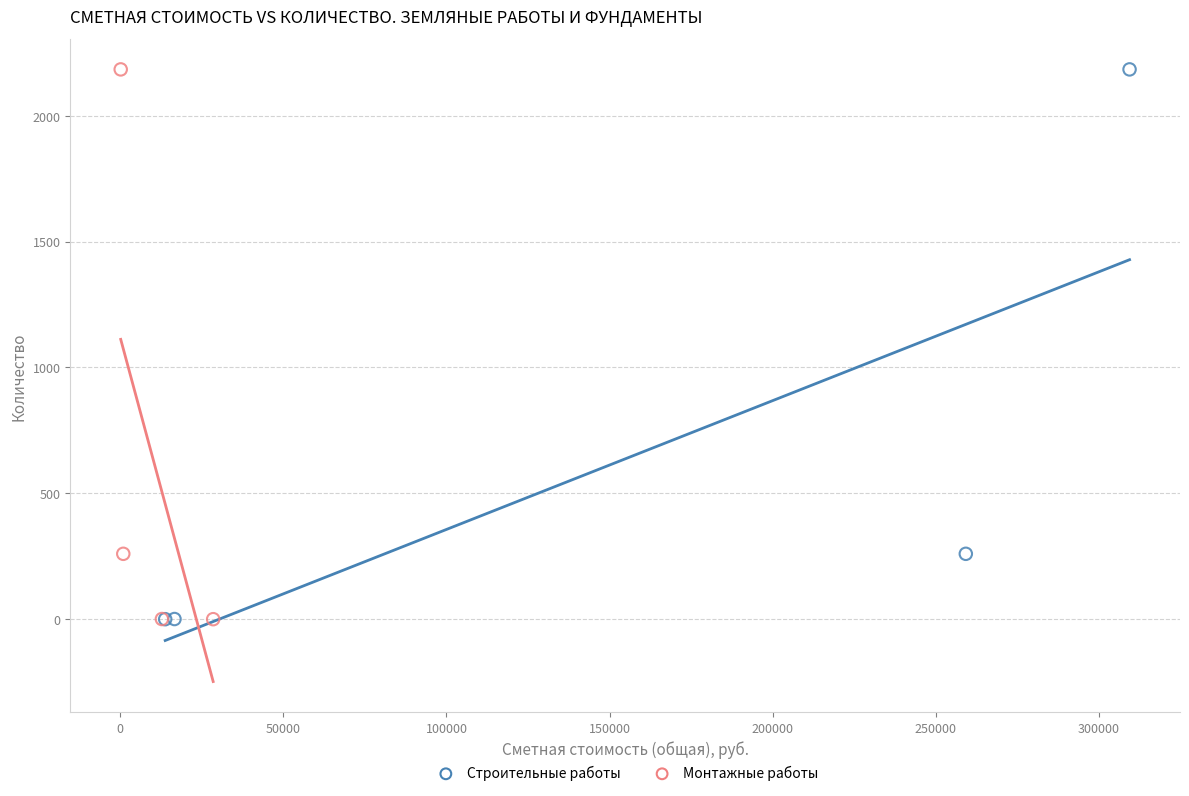

What are all the series names shown in the legend?

Строительные работы, Монтажные работы